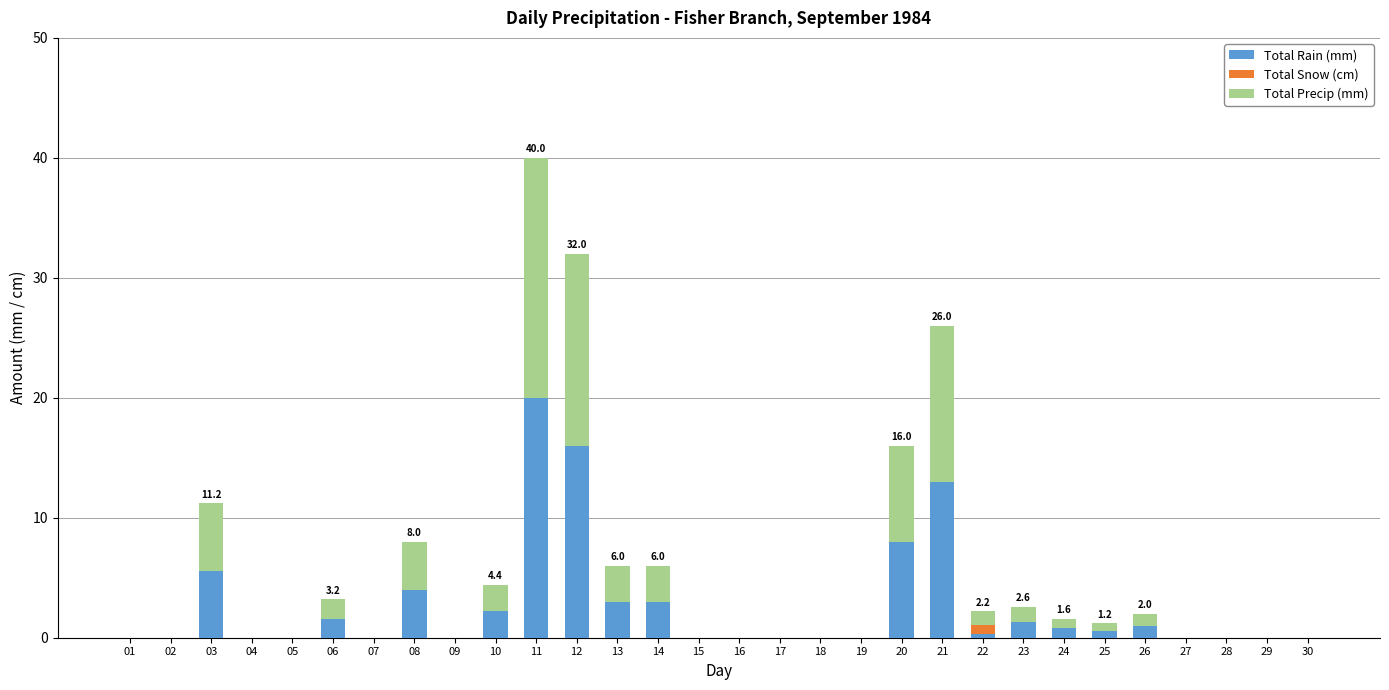

At which category is the sum across all series the highest?

11